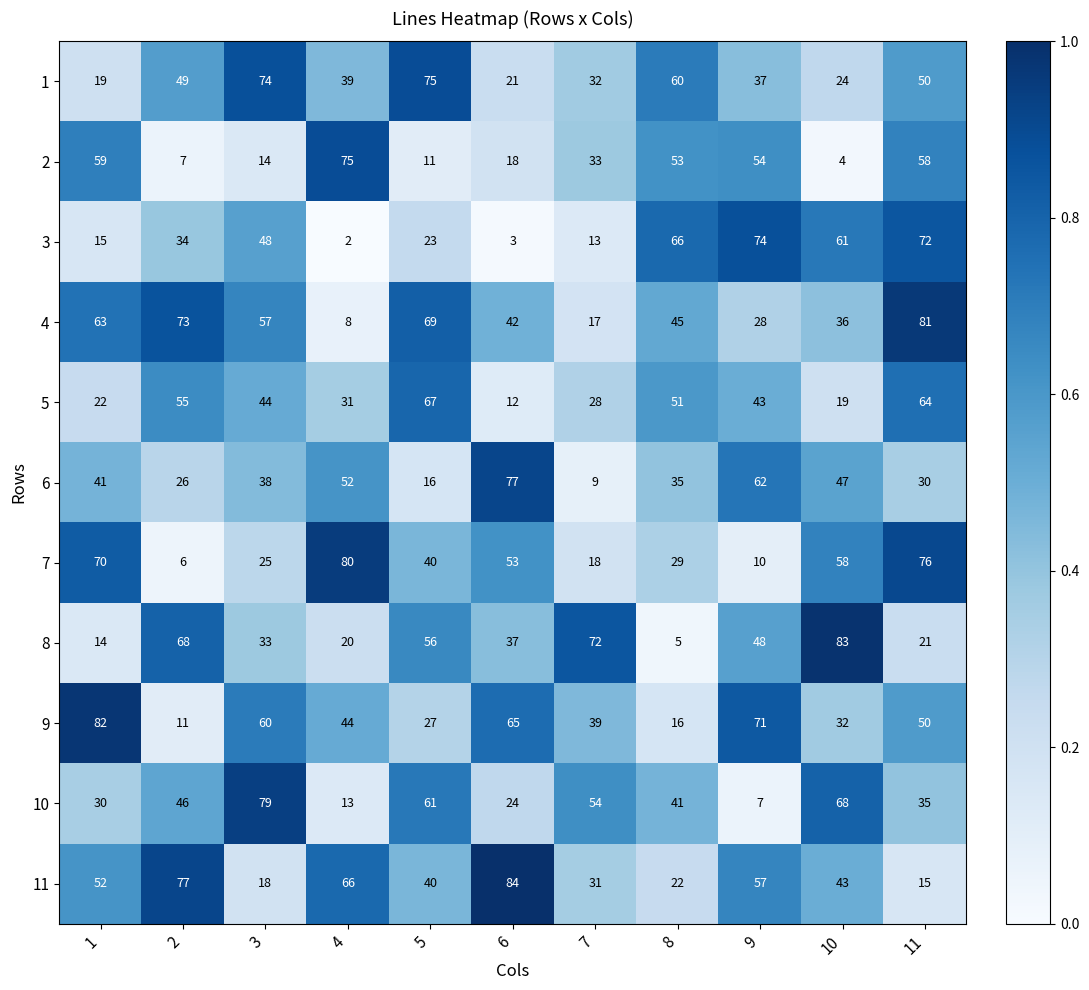

Is it true that 1 equals 123 at 3?

False